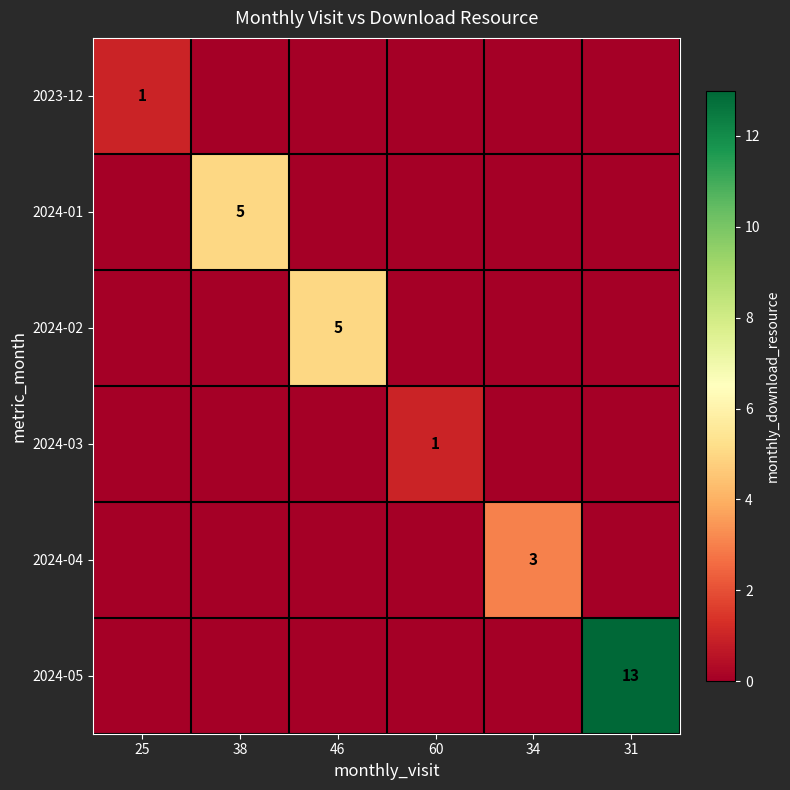

The 2024-04 series shows 4 at 34. True or false?

False